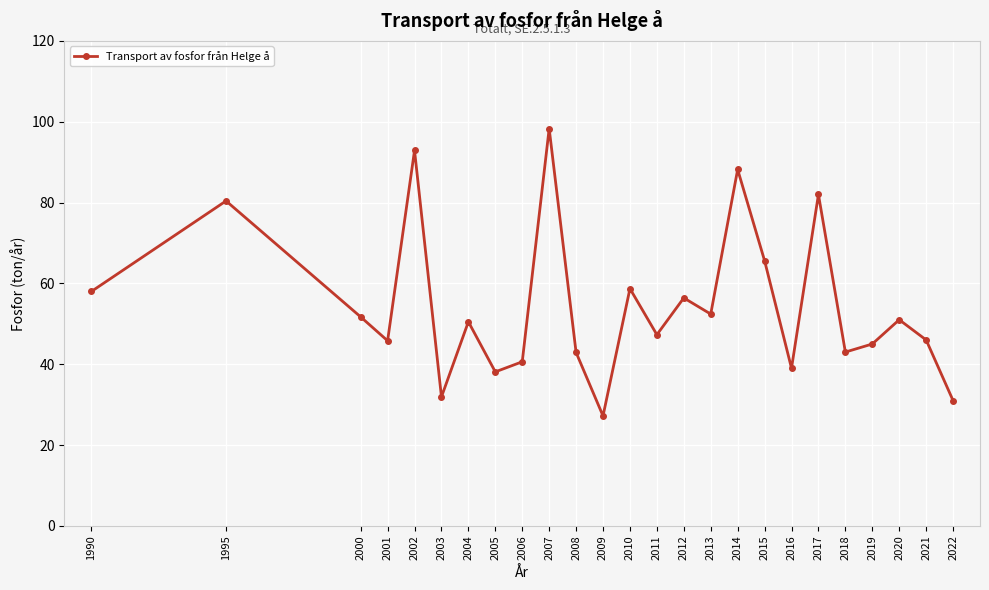

What is the sum of all values?

1363.9